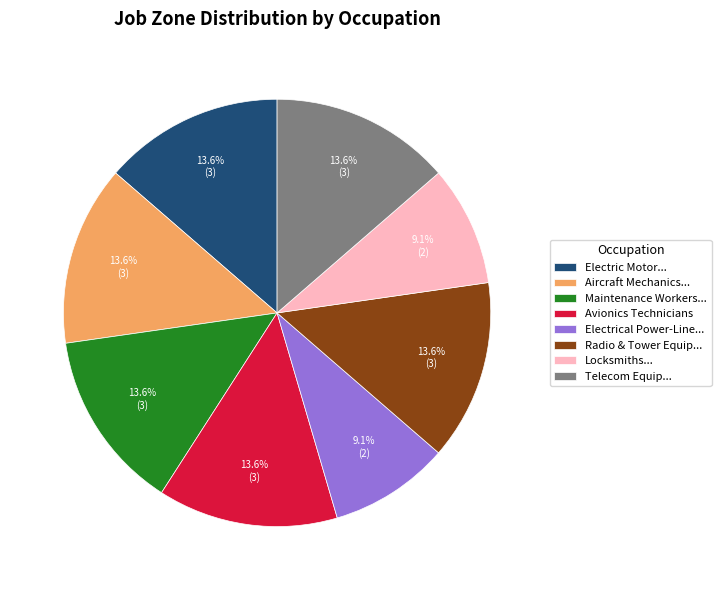

Does Aircraft Mechanics... represent more than half of the total?

No